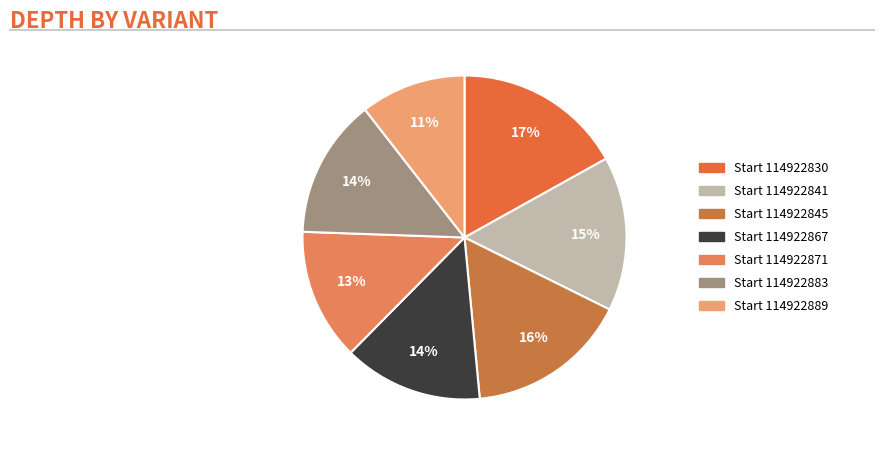

What is the smallest slice in the pie chart?

114922889